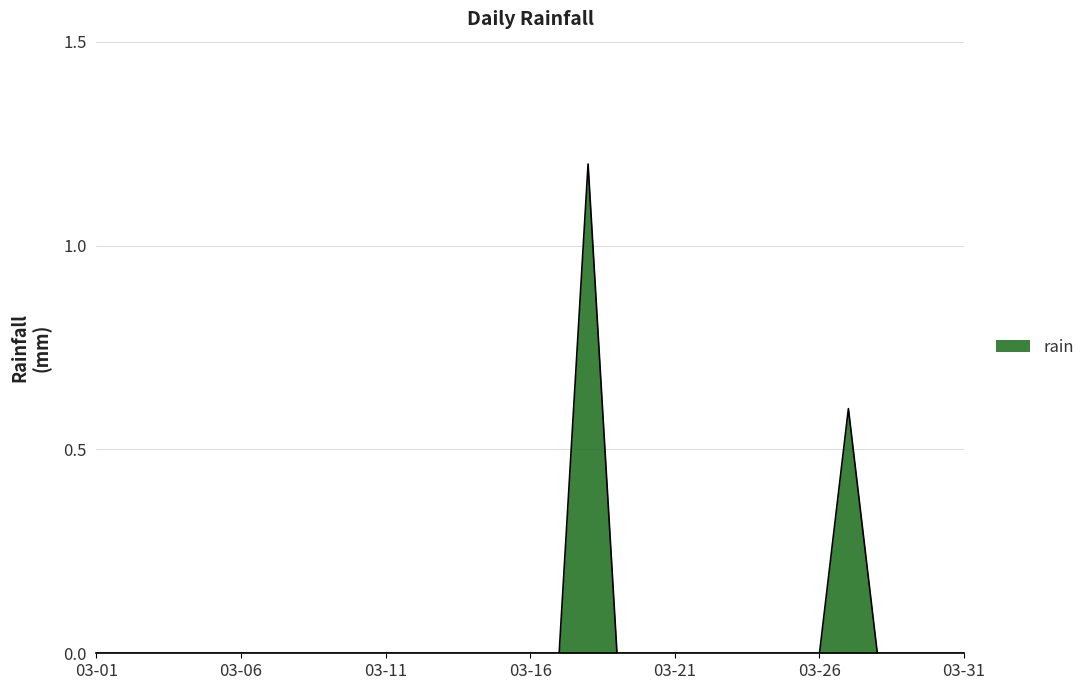

What is the difference between the maximum and minimum values?

1.2